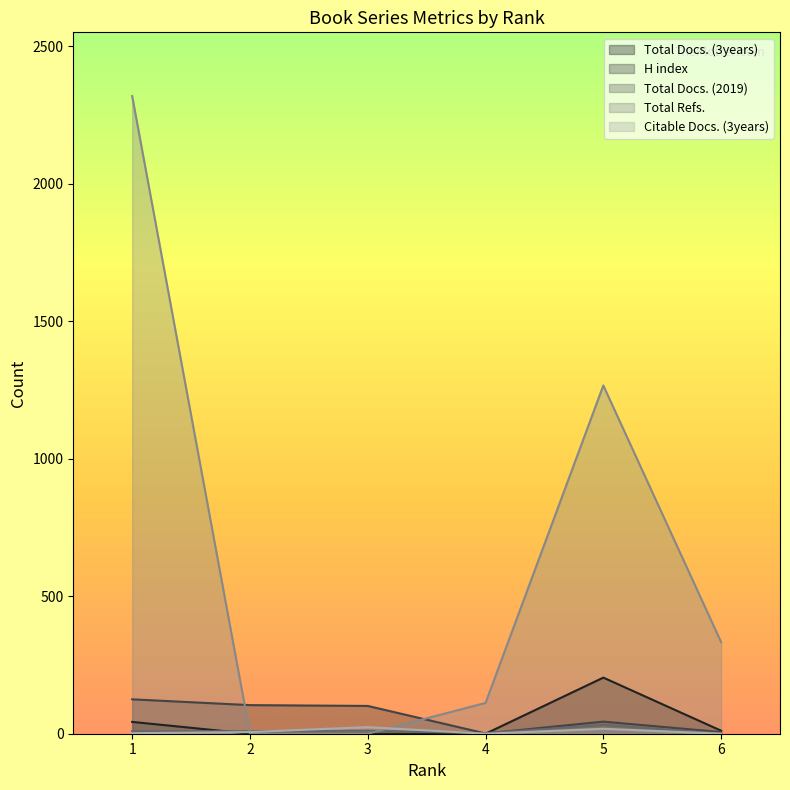

At how many categories does at least one series exceed 1089?

2